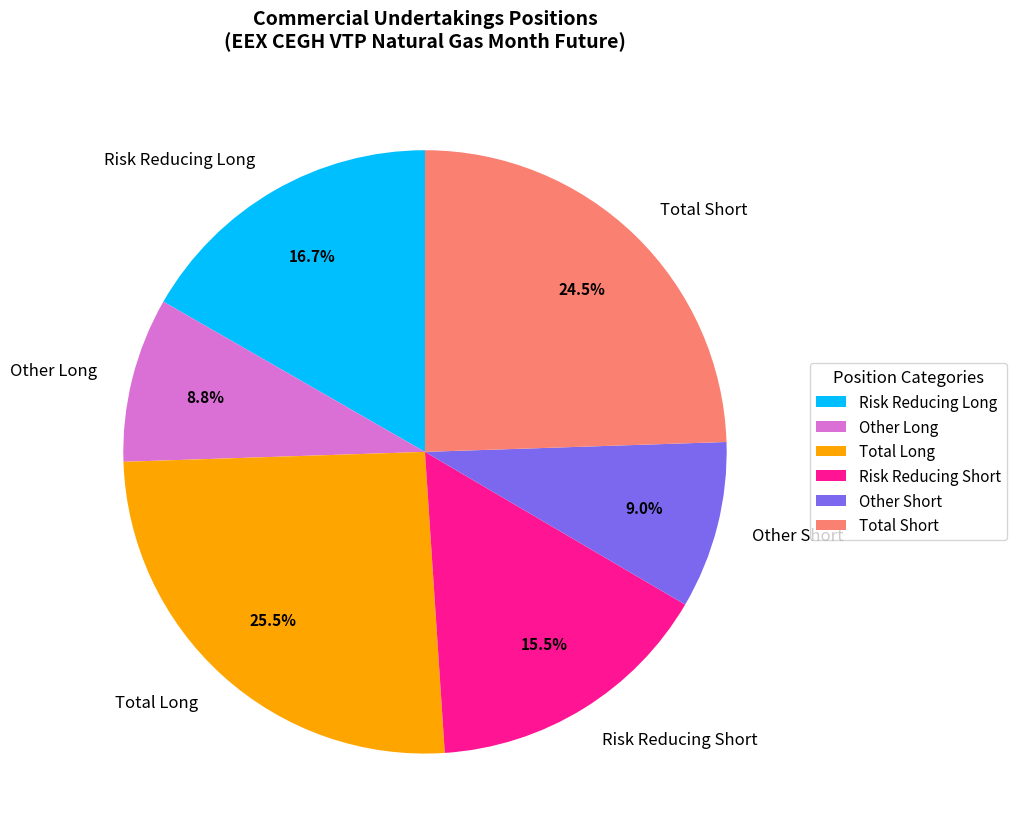

What is the largest slice in the pie chart?

Total Long